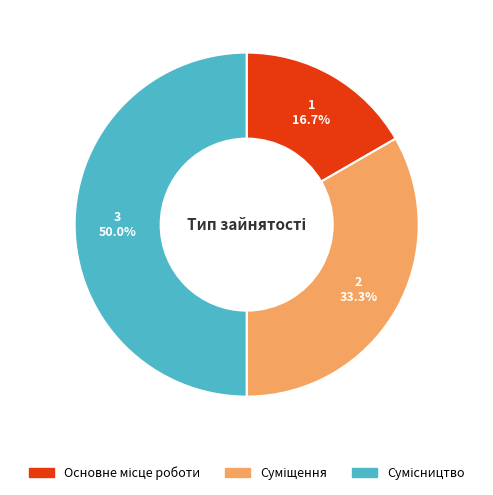

Does Сумісництво account for over 50% of the chart?

No